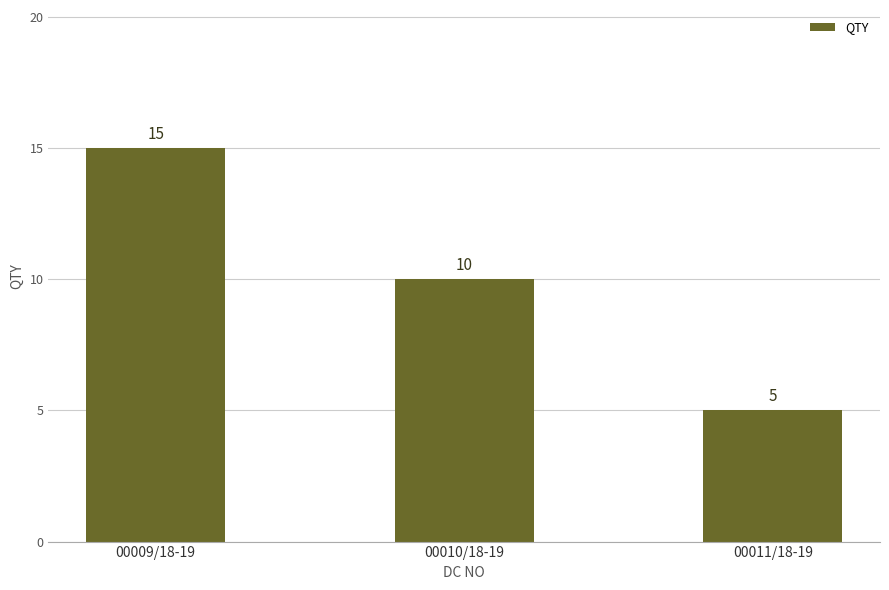

Count the values in the range 5 to 15.

3